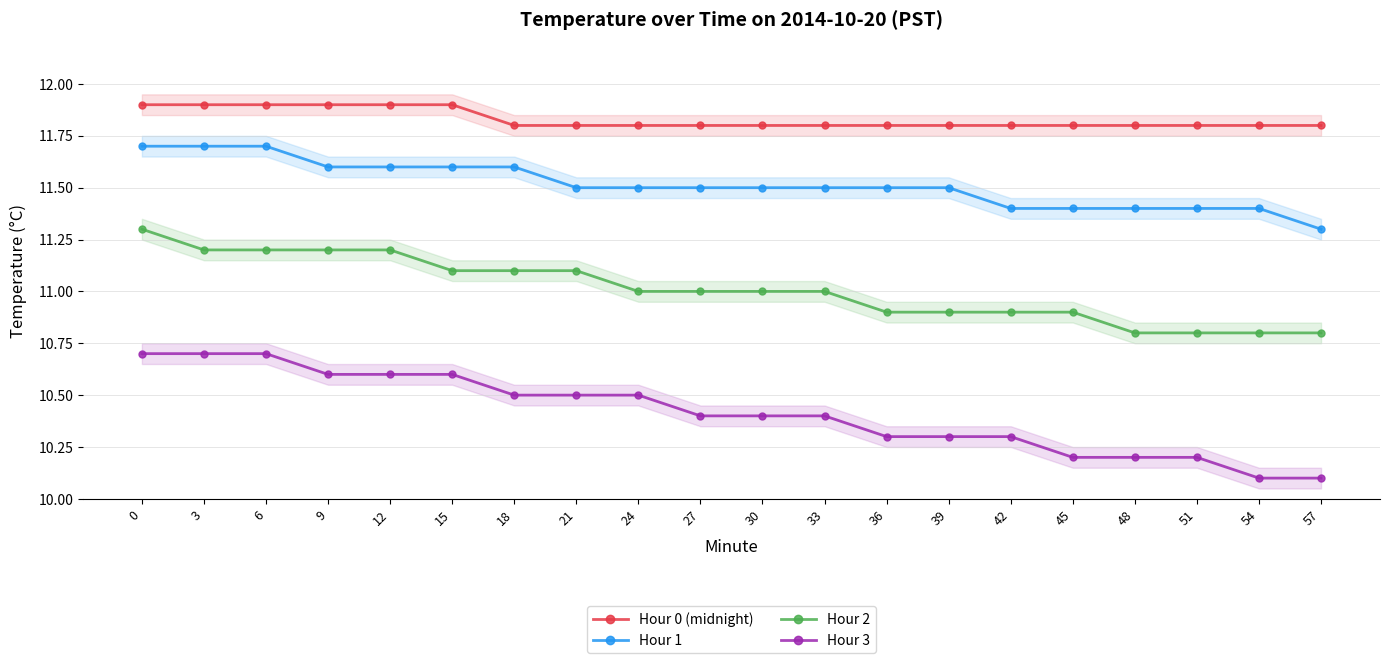

True or false: Hour 3 and Hour 1 cross at least once.

False